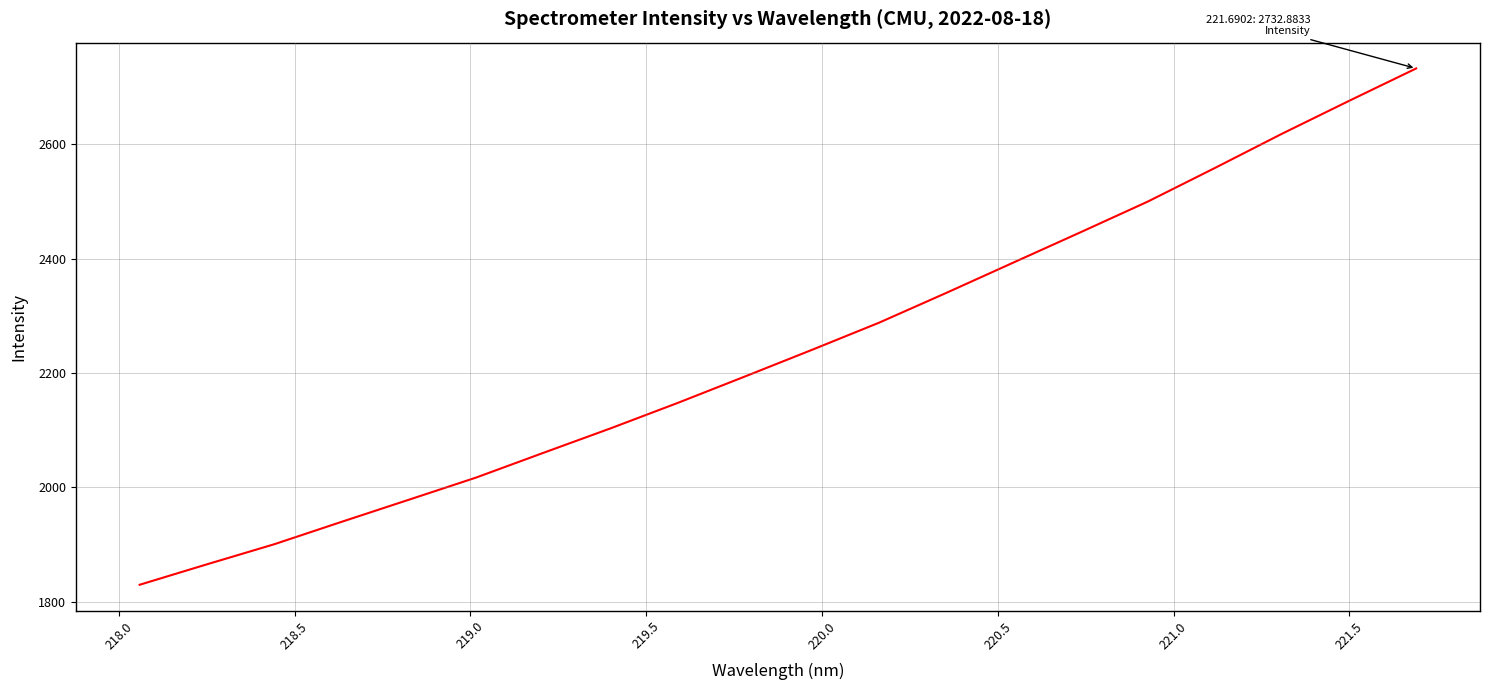

Reading left to right, what are all the values shown in this chart?

1829.5	1865.2	1900.3	1939.5	1978.1	2016.9	2060.1	2102.9	2147.4	2193.7	2240.4	2288.0	2340.0	2393.2	2446.2	2499.8	2558.6	2618.5	2676.2	2732.9